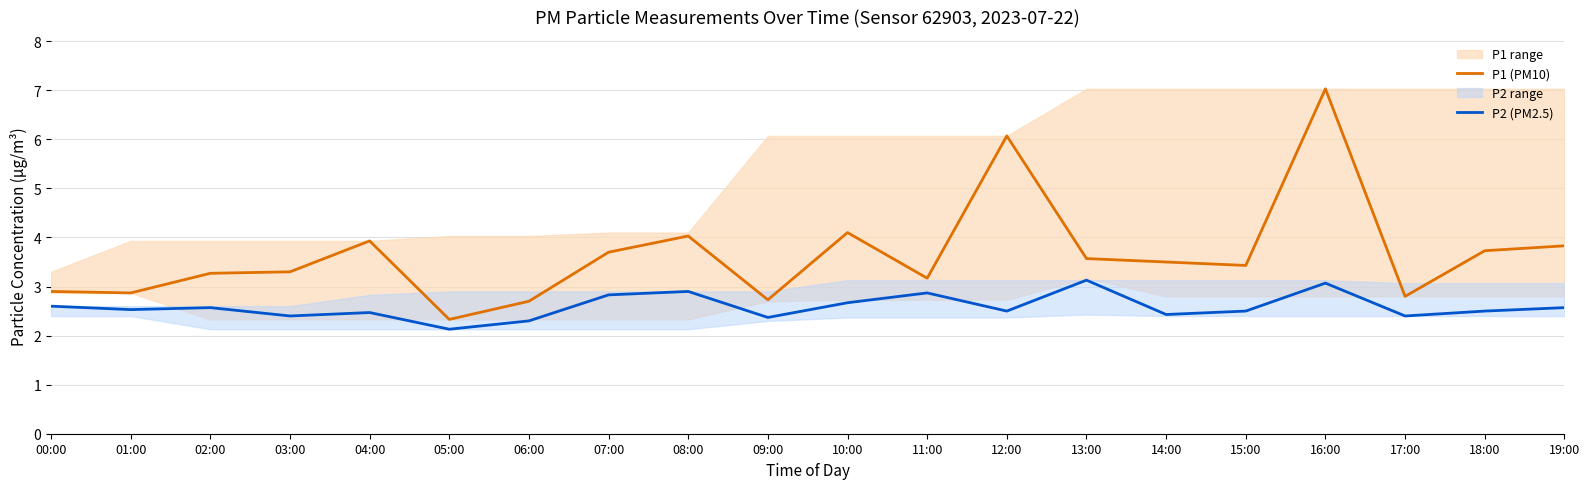

What is the sum of the P2 (PM2.5) values at 12:00 and 10:00?

5.2